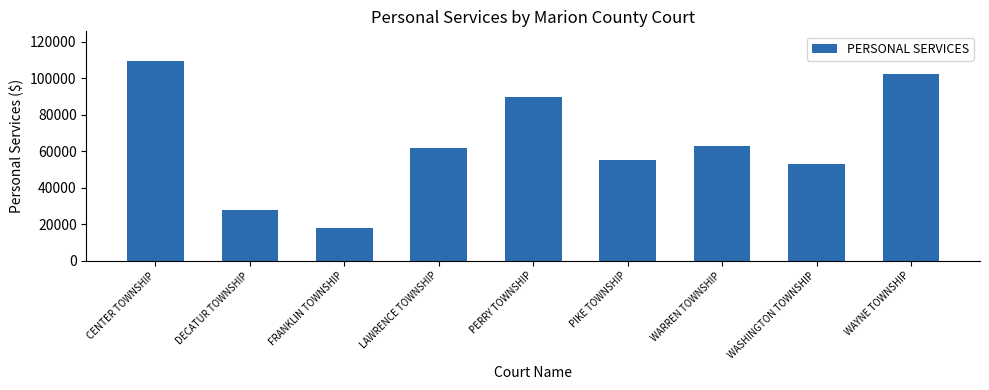

What is the label of the 5th bar from the left?

PERRY TOWNSHIP